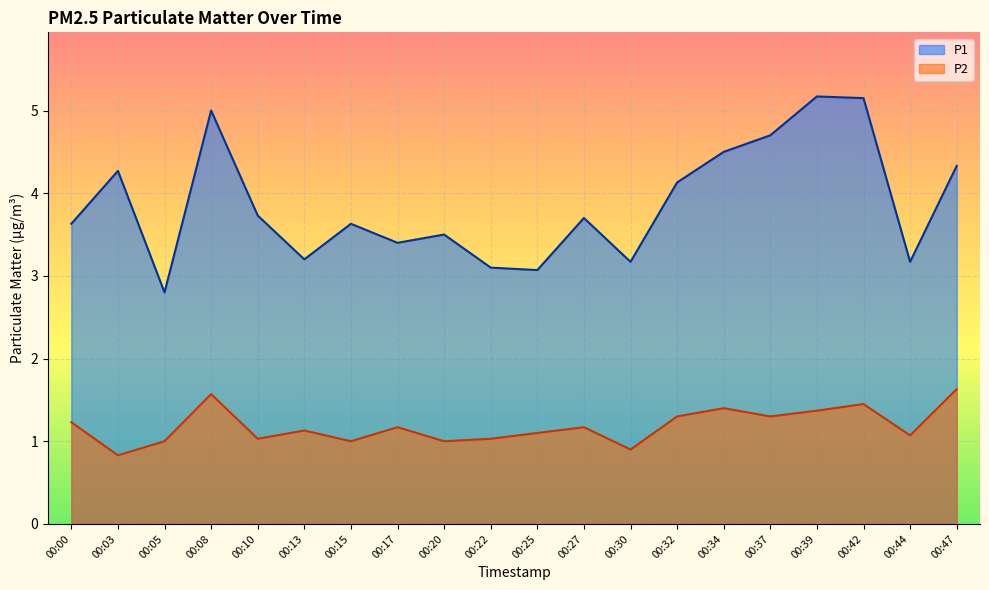

What is the maximum value shown in the chart?

5.2